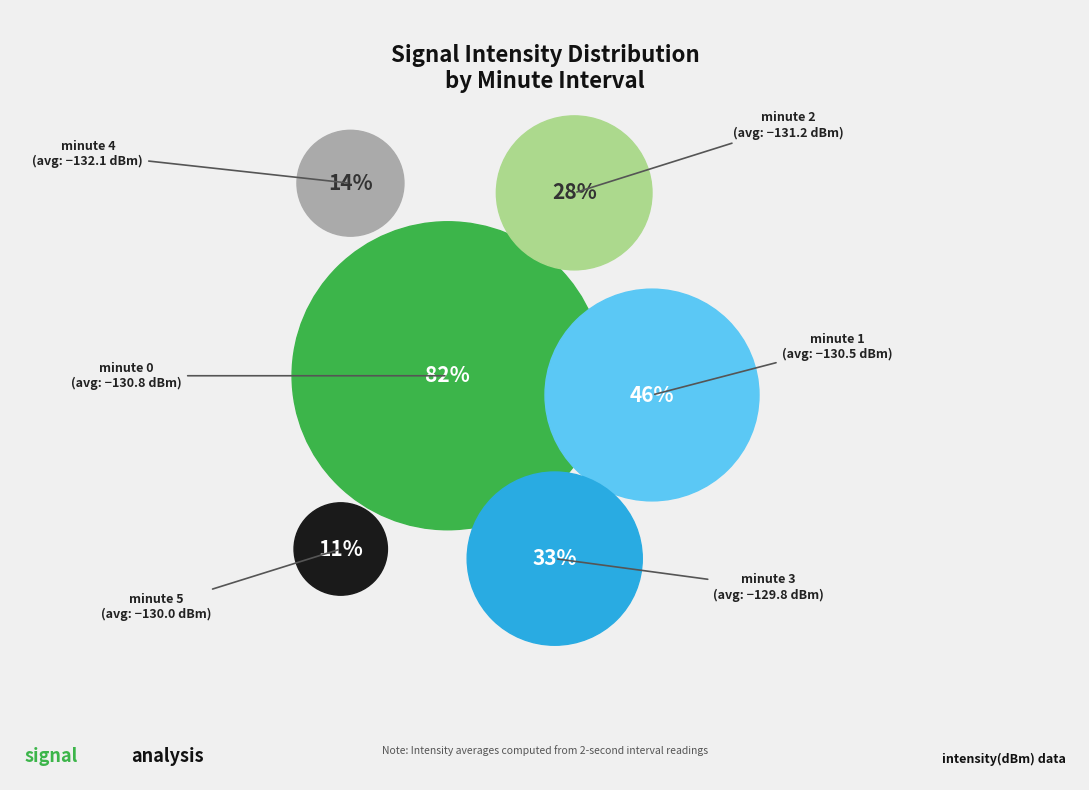

How many segments does this pie chart have?

6